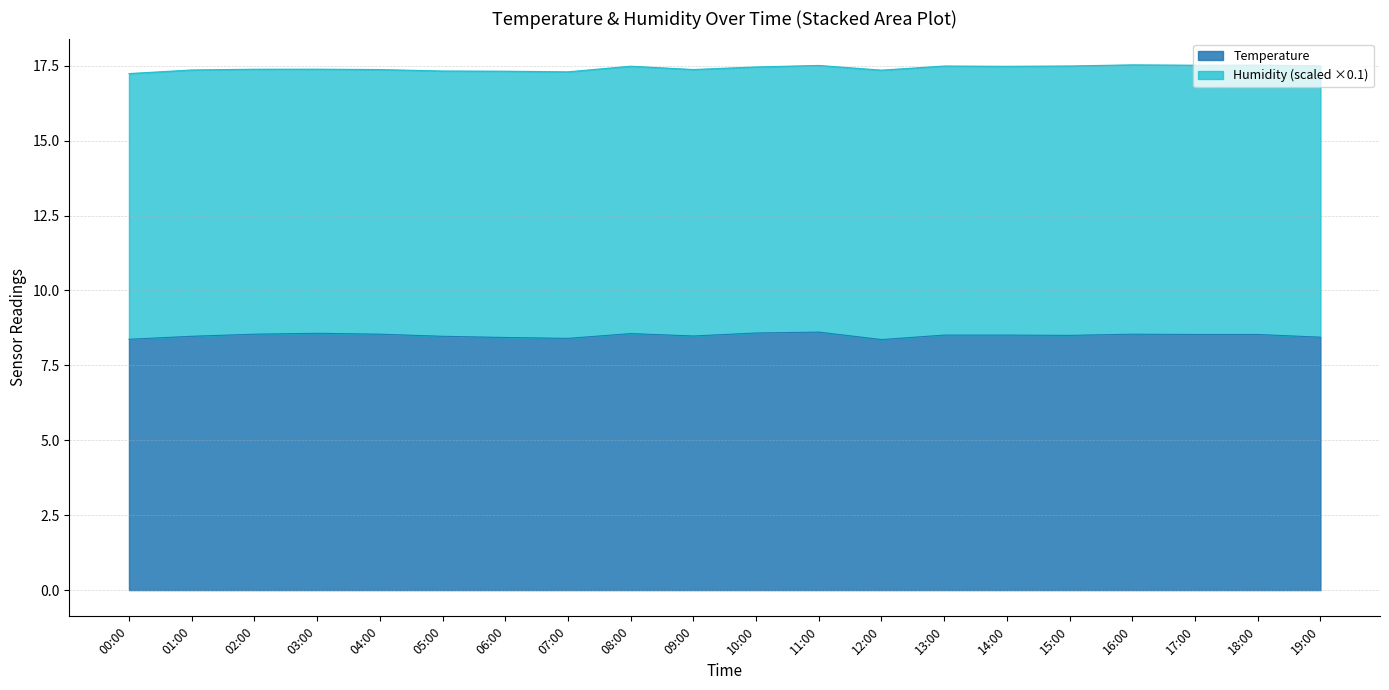

Rank the categories by value from lowest to highest.

12:00, 00:00, 07:00, 06:00, 19:00, 01:00, 05:00, 09:00, 15:00, 13:00, 14:00, 17:00, 18:00, 02:00, 04:00, 16:00, 08:00, 03:00, 10:00, 11:00